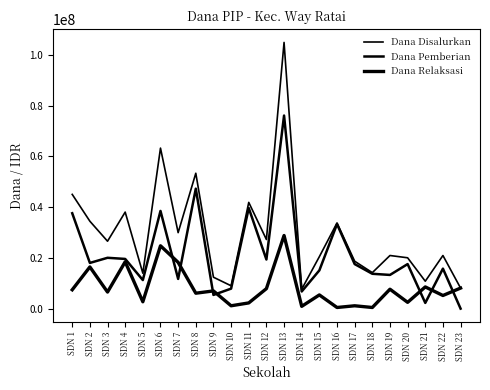

Does the chart have visible grid lines?

No